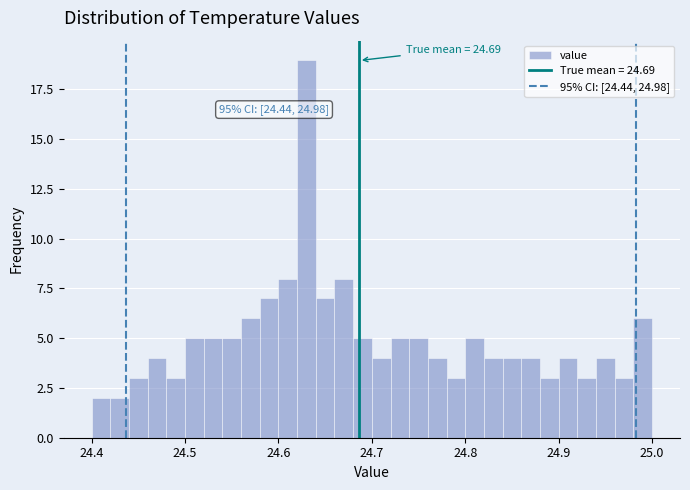

Around what value on the x-axis is the tallest bar? Give the approximate position of its centre, as read against the axis.

24.63